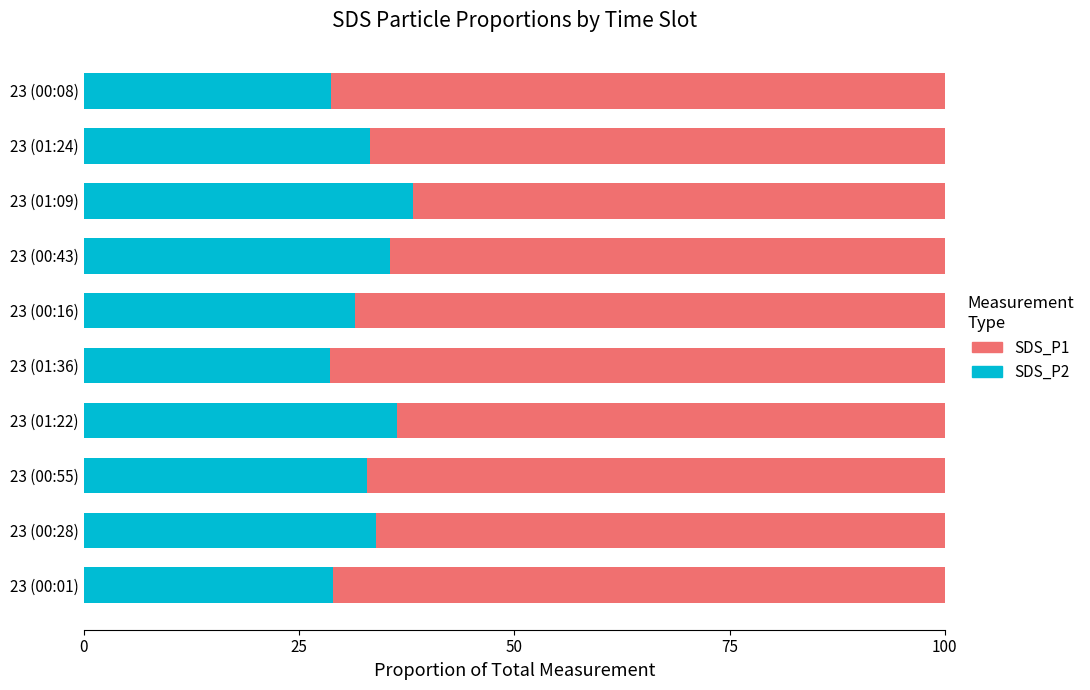

What is the total value across all series at 23 (01:09)?

100.0